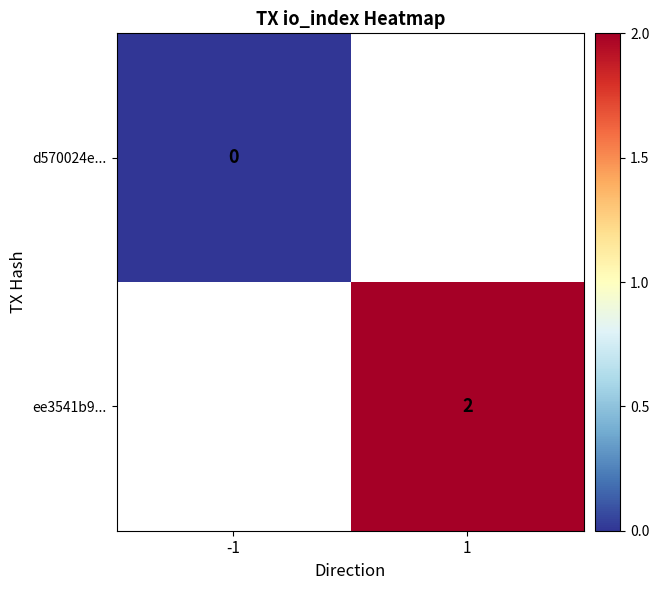

Is the value of ee3541b9... at 1 greater than the value of d570024e... at -1?

Yes